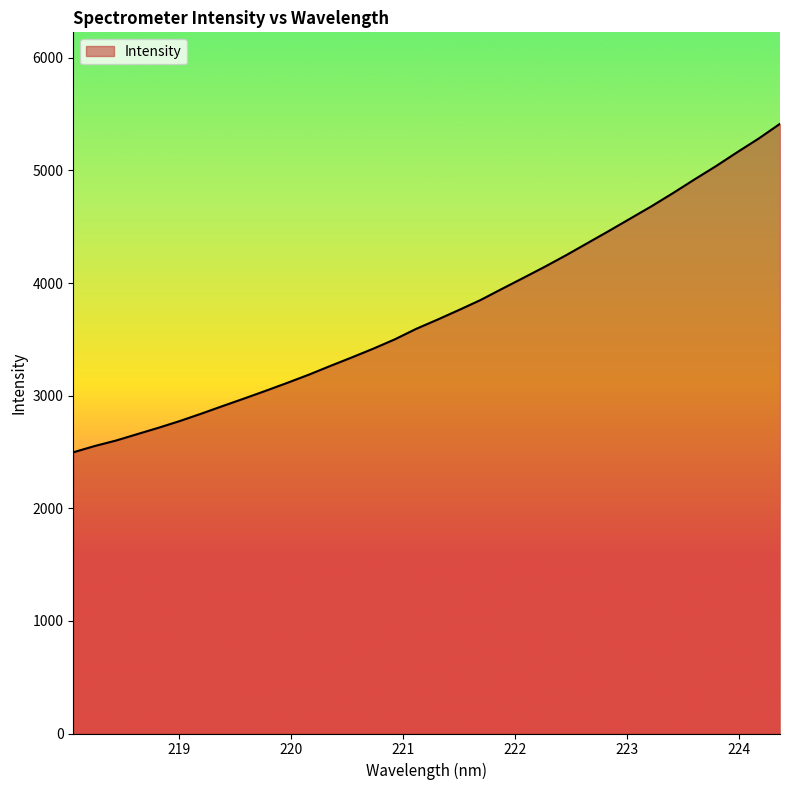

Does the chart have visible grid lines?

No